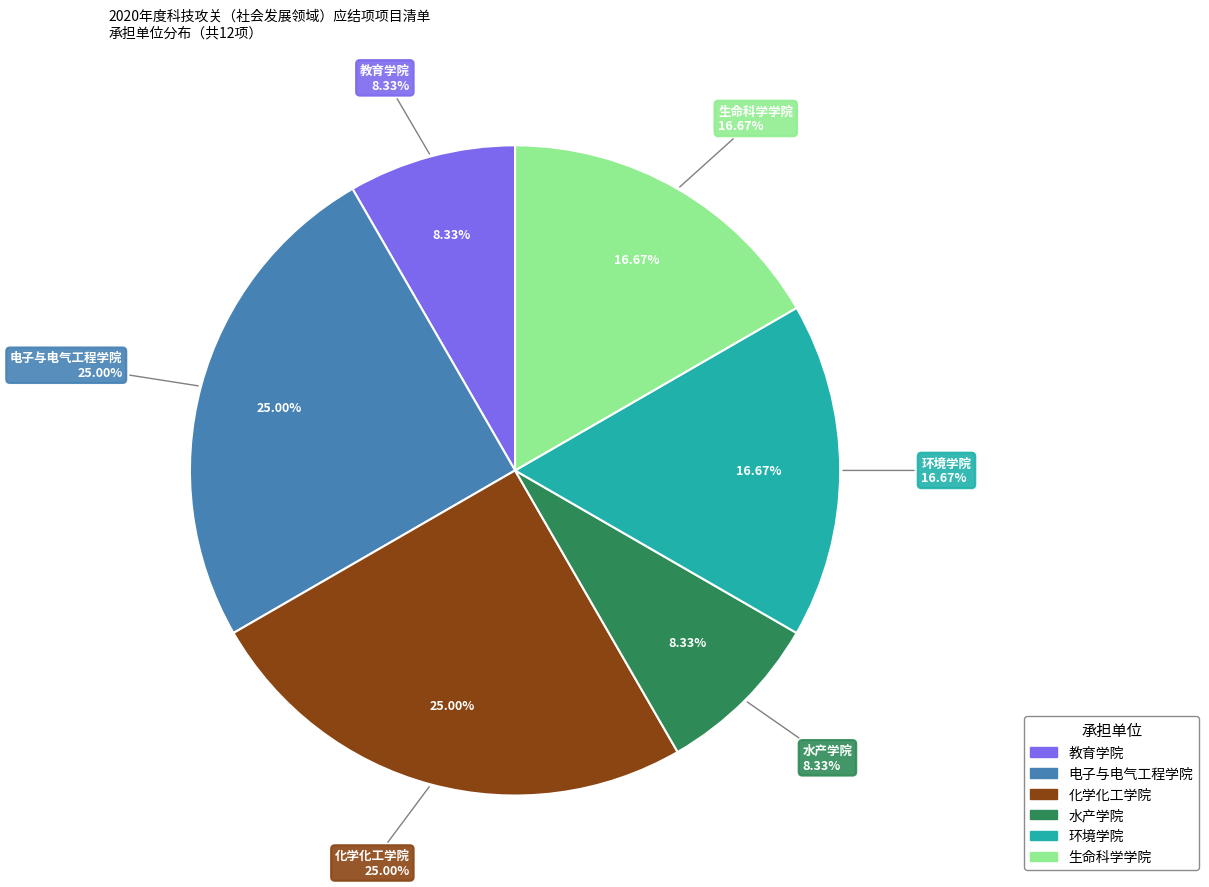

To the nearest percent, what portion does 电子与电气工程学院 represent?

25%